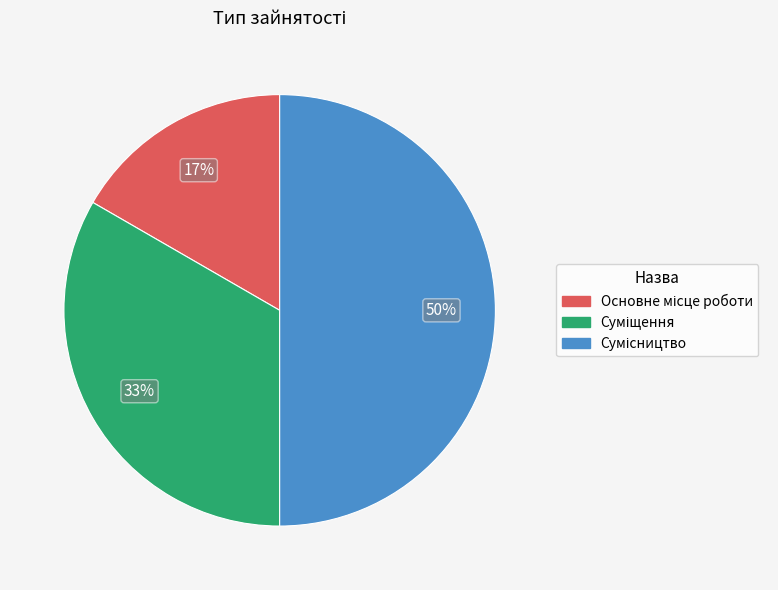

To the nearest percent, what is the average slice percentage?

33%